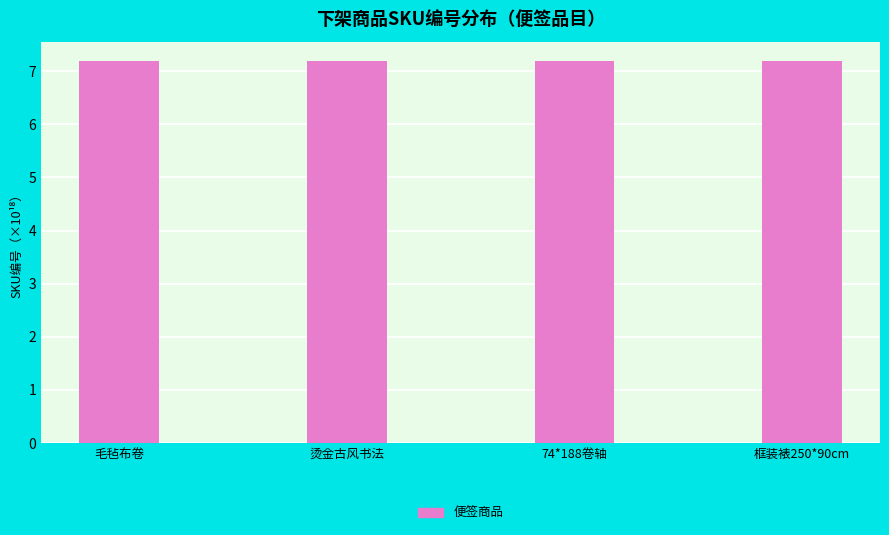

Does the chart contain stacked bars?

No